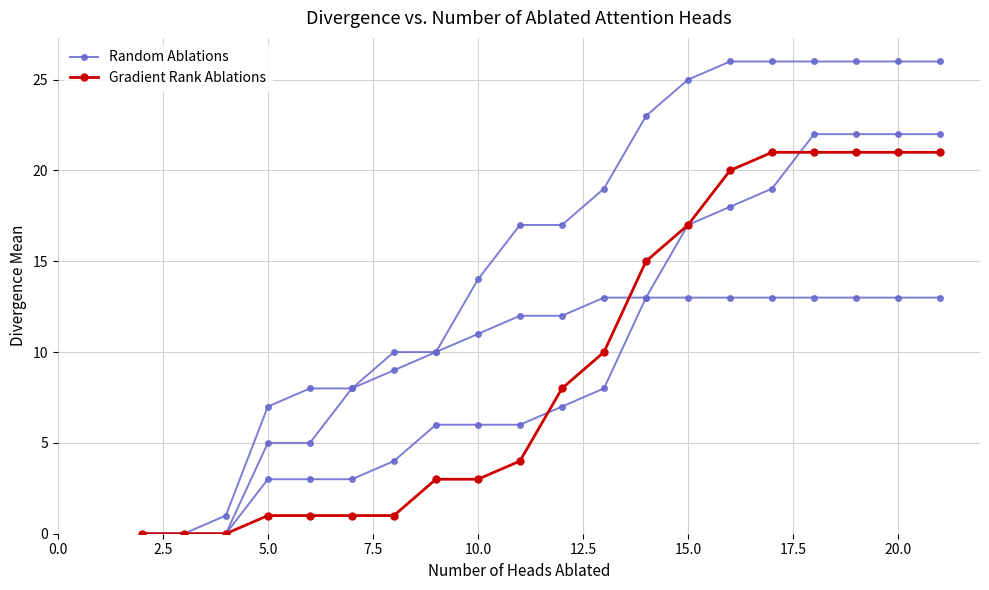

Reading left to right, what are all the values shown in this chart?

Random Ablations: 0	0	0	5	5	8	10	10	14	17	17	19	23	25	26	26	26	26	26	26
Gradient Rank Ablations: 0	0	0	1	1	1	1	3	3	4	8	10	15	17	20	21	21	21	21	21